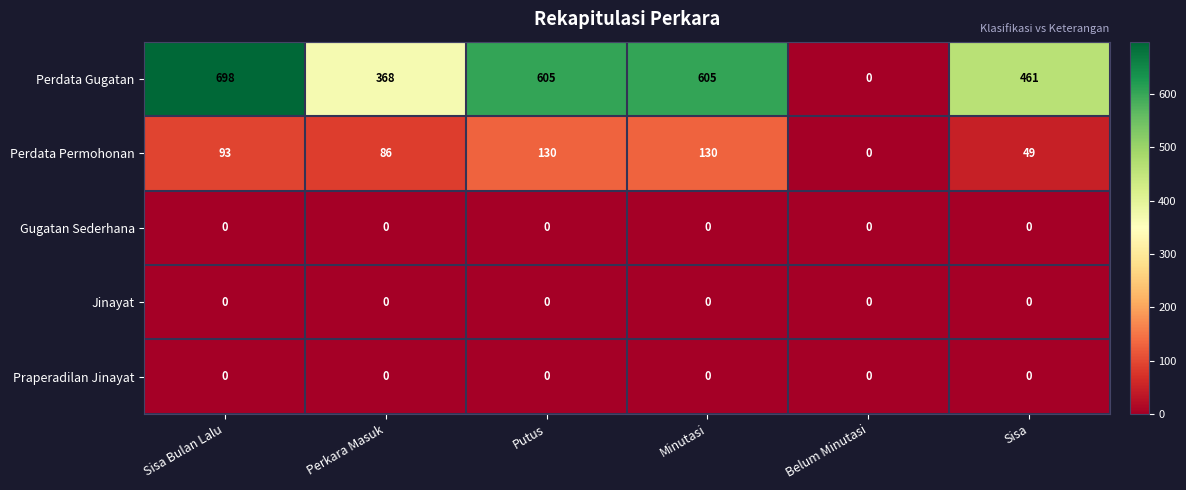

At which category does the chart reach its peak across all series?

Sisa Bulan Lalu